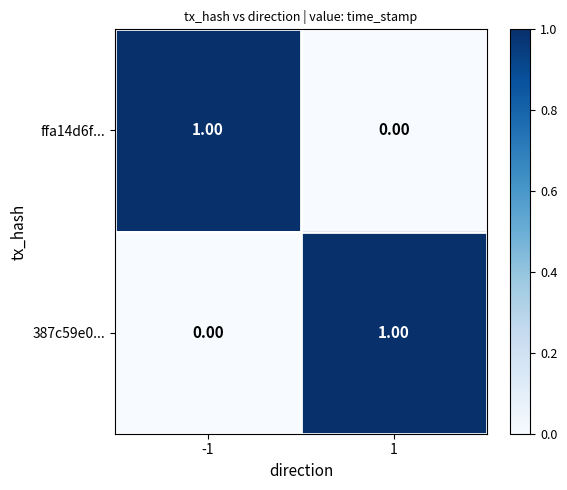

Rank the series at 1 from lowest to highest value.

ffa14d6f..., 387c59e0...